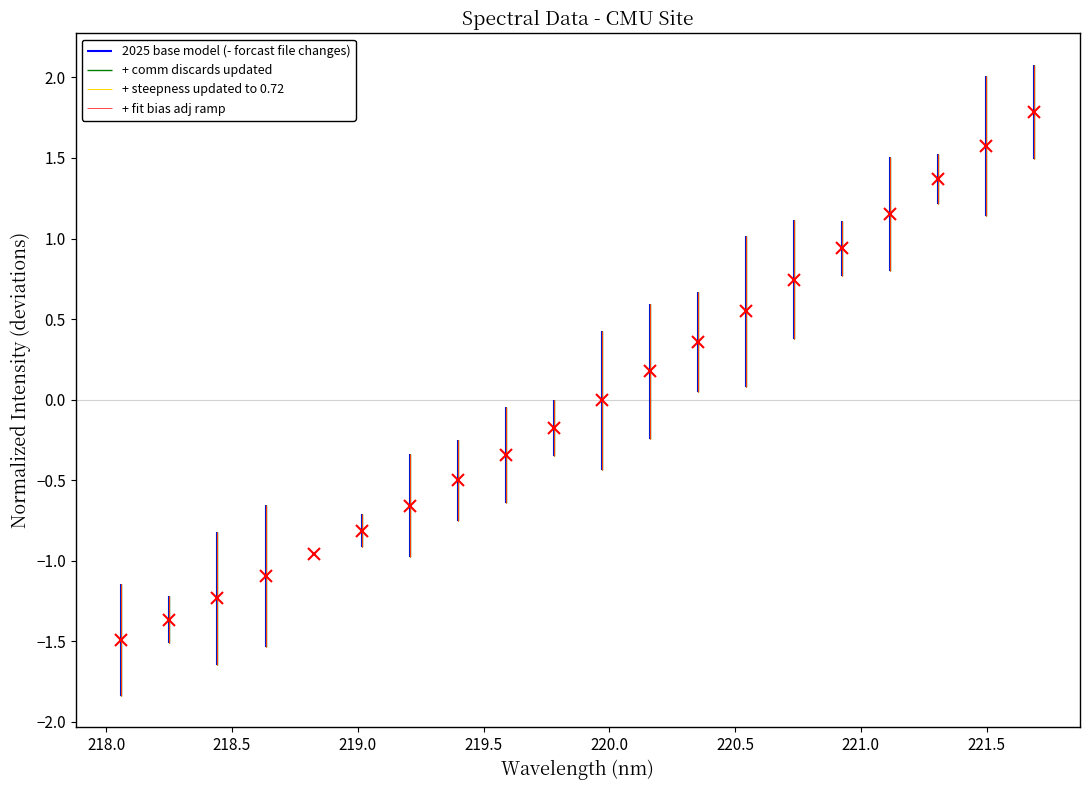

List the labels in order of value, largest first.

221.6902, 221.4993, 221.3083, 221.1174, 220.9264, 220.7354, 220.5444, 220.3533, 220.1623, 219.9712, 219.7801, 219.589, 219.3979, 219.2067, 219.0156, 218.8244, 218.6332, 218.442, 218.2508, 218.0596